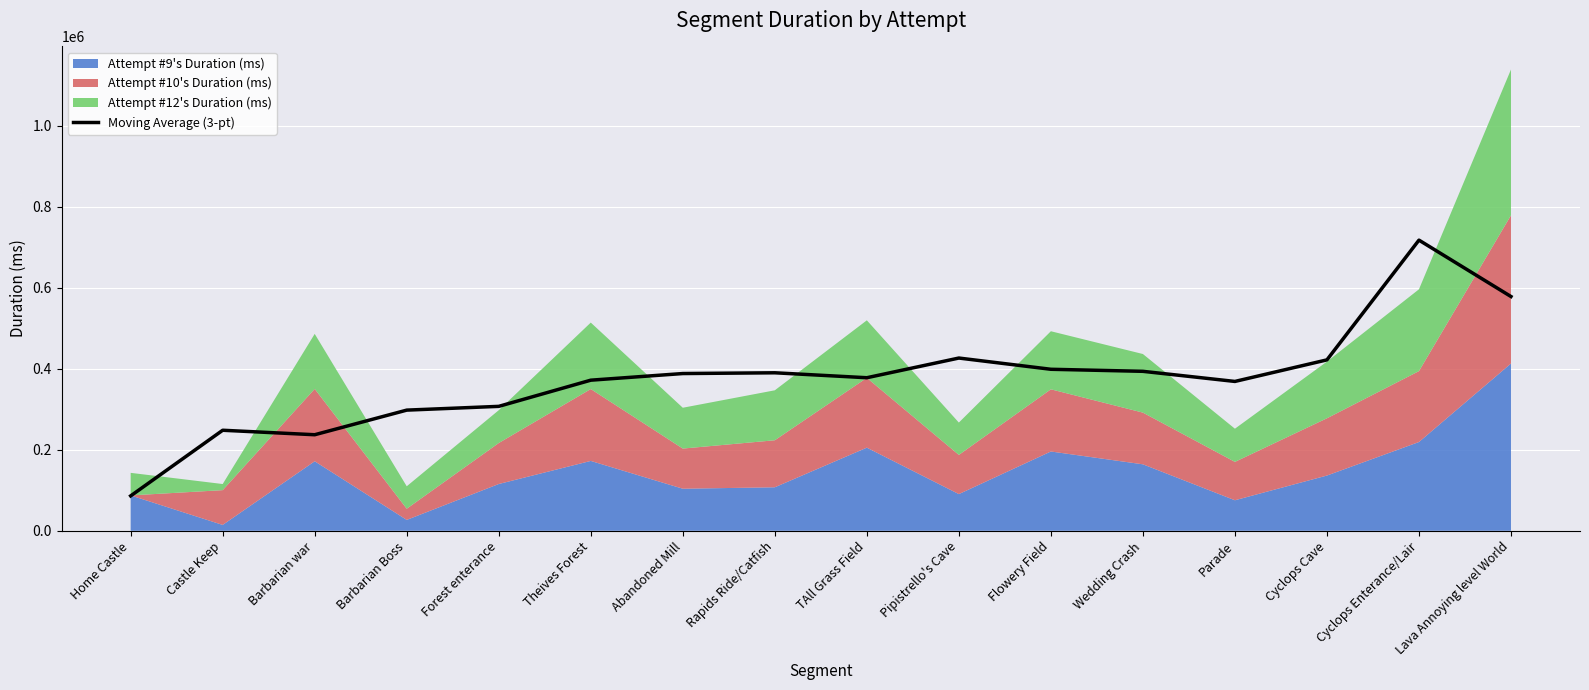

Which label corresponds to the largest value in the chart?

Cyclops Enterance/Lair